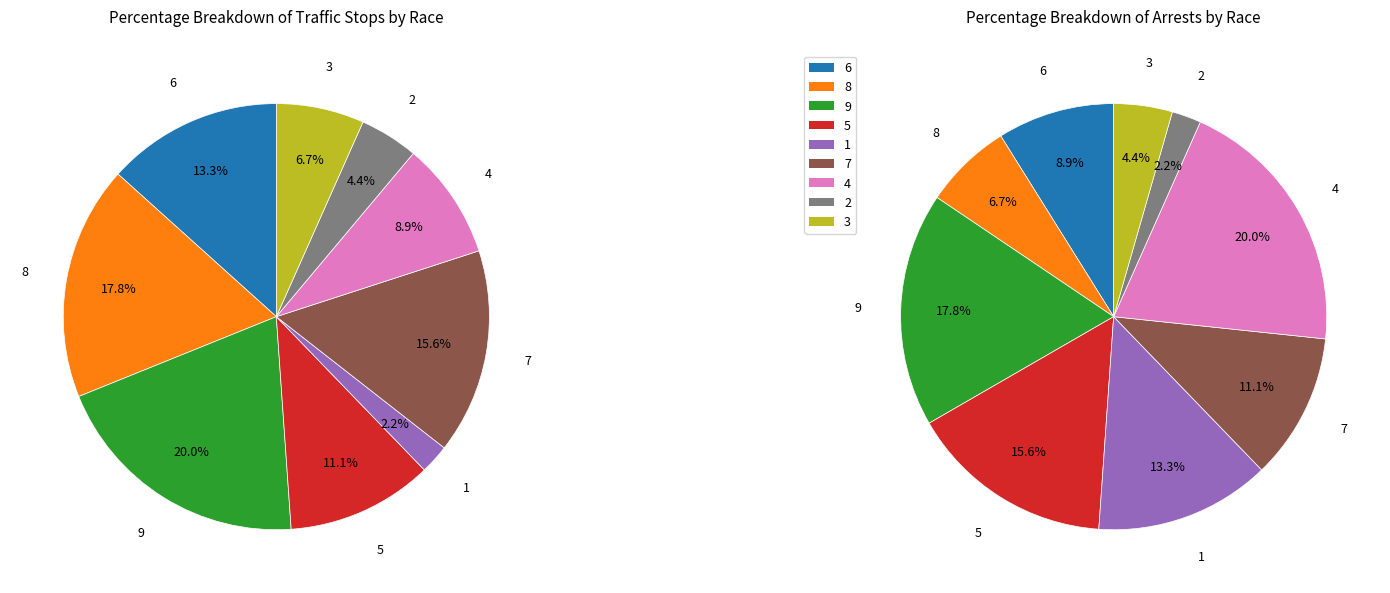

How many slices are in this pie chart?

9